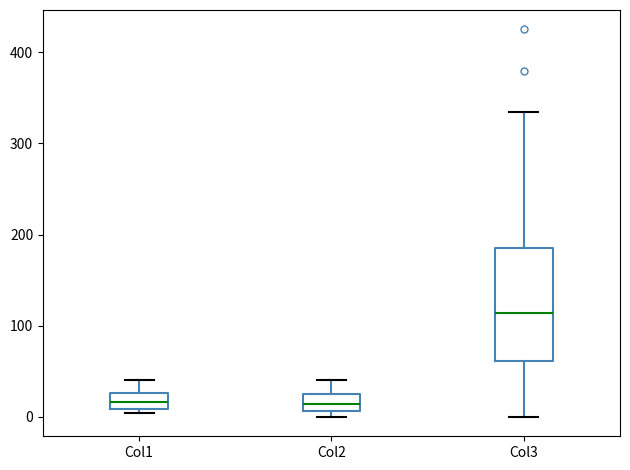

Where is the upper edge of the box for Col1 on the y-axis? The values are not printed on the chart, so give them approximately, as read against the axis.

30